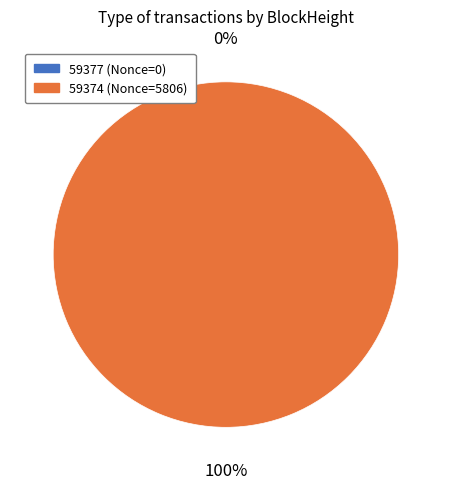

To the nearest percent, what is the average slice percentage?

50%